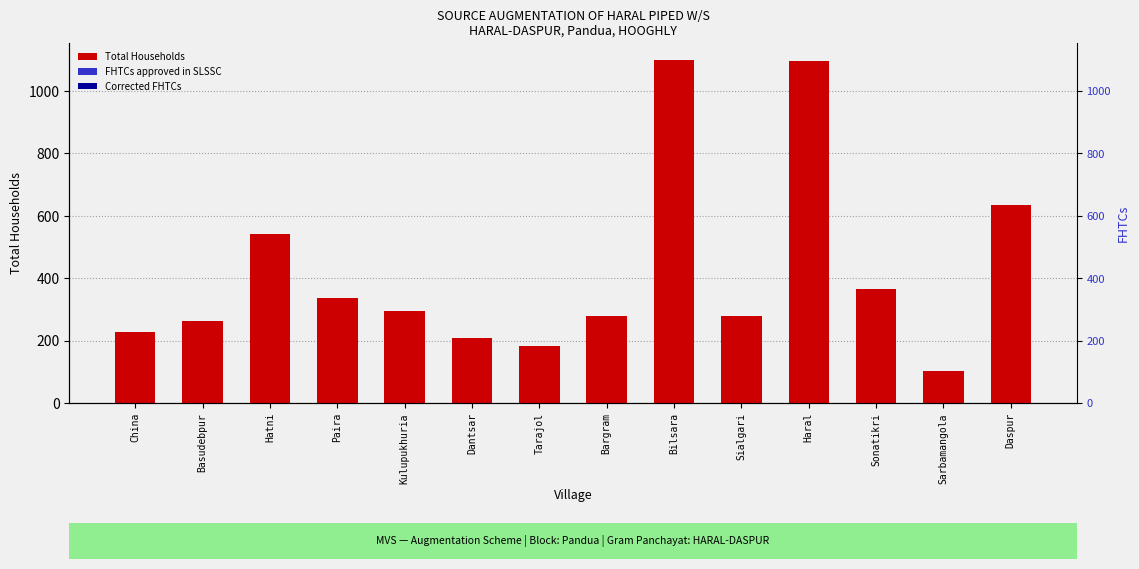

At which label is Total Households closest to 601?

Daspur